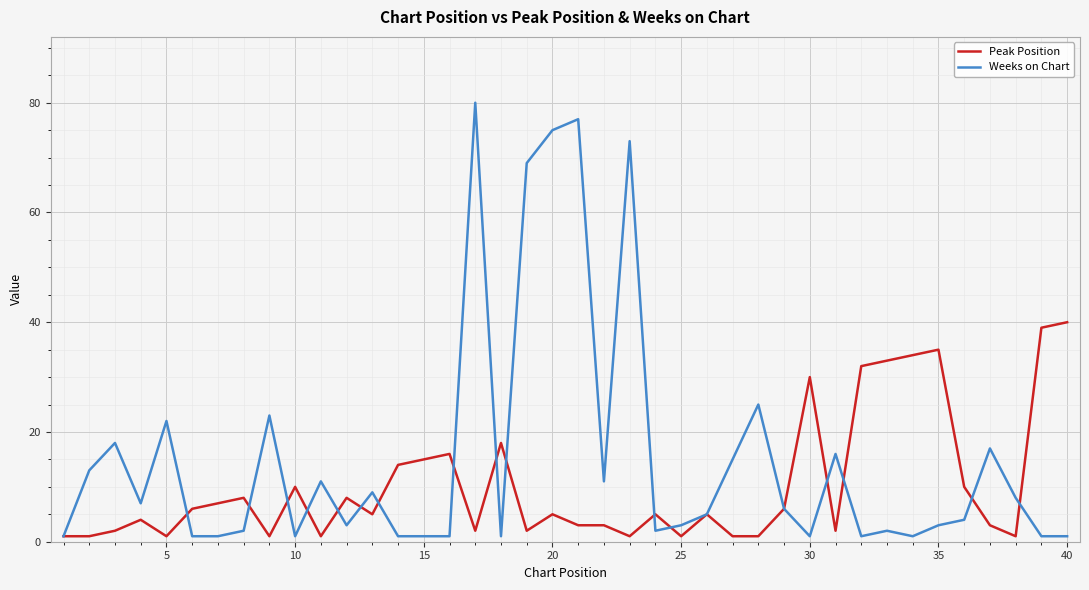

What is the greatest value displayed?

80